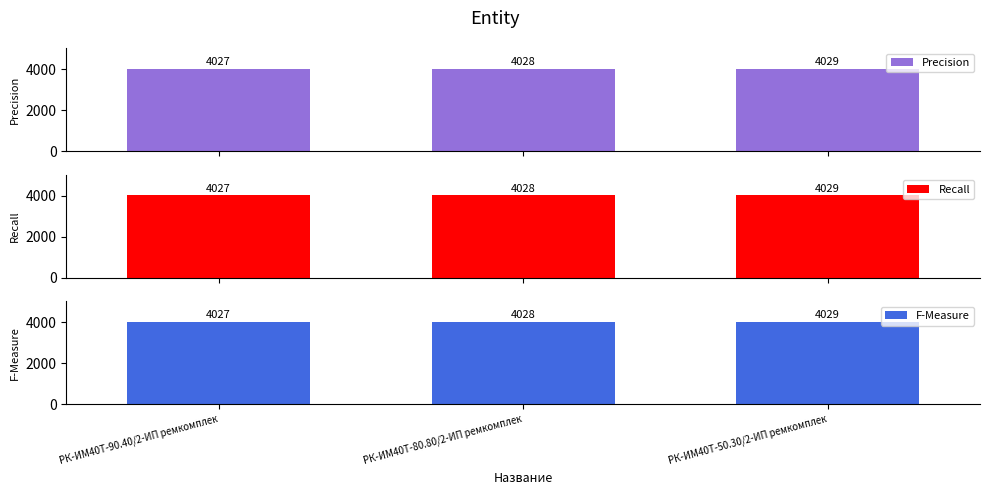

How many F-Measure values are between 4027 and 4029?

3